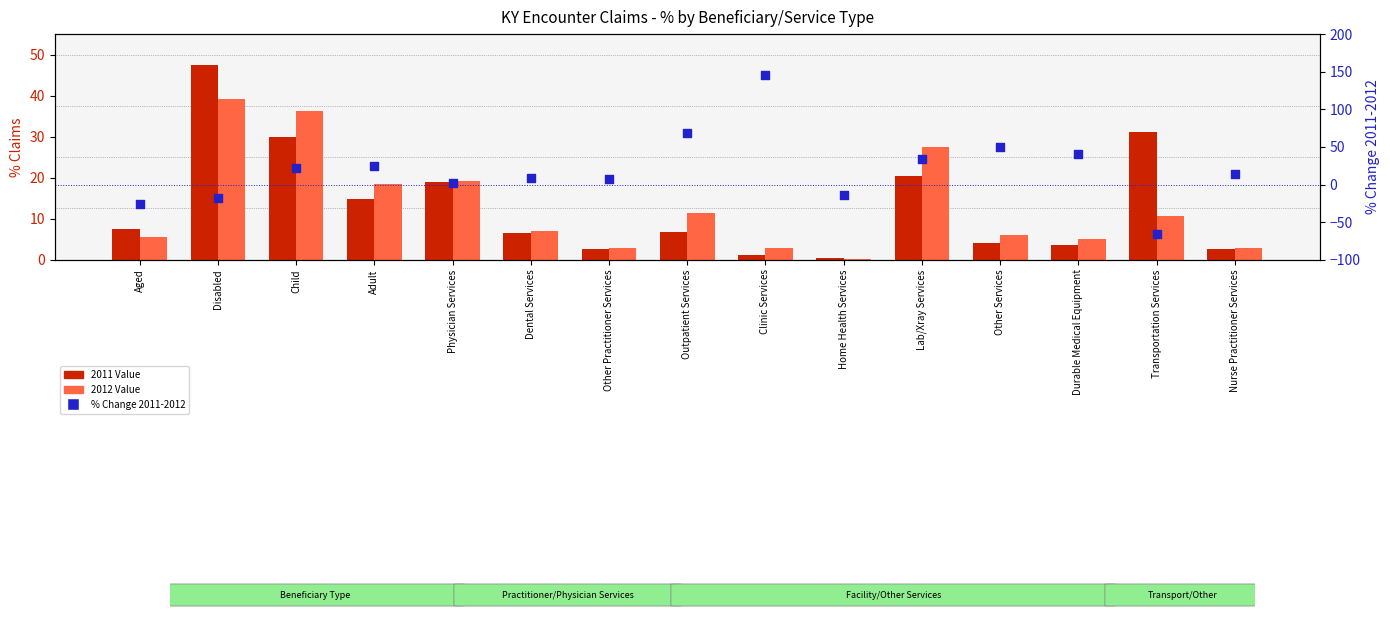

Is the value of 2012 Value at Outpatient Services greater than the value of 2011 Value at Physician Services?

No